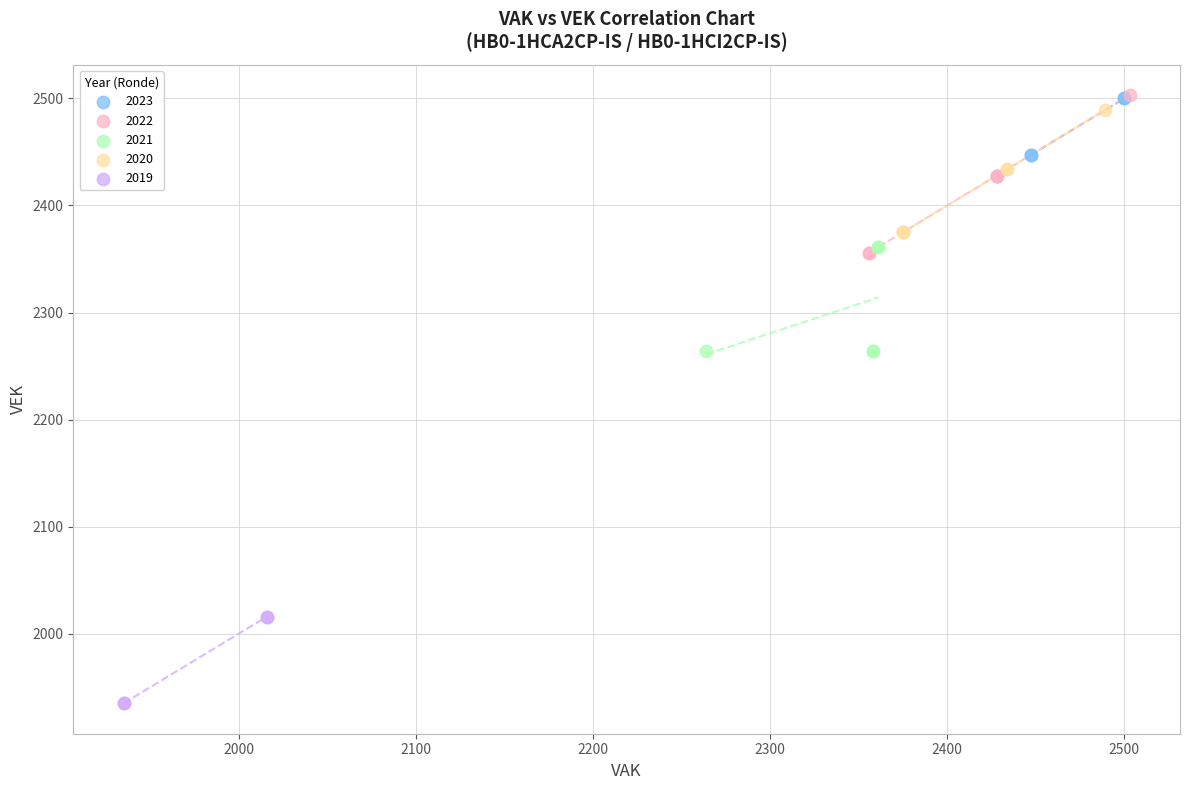

Which series has the widest spread of Y values?

2022